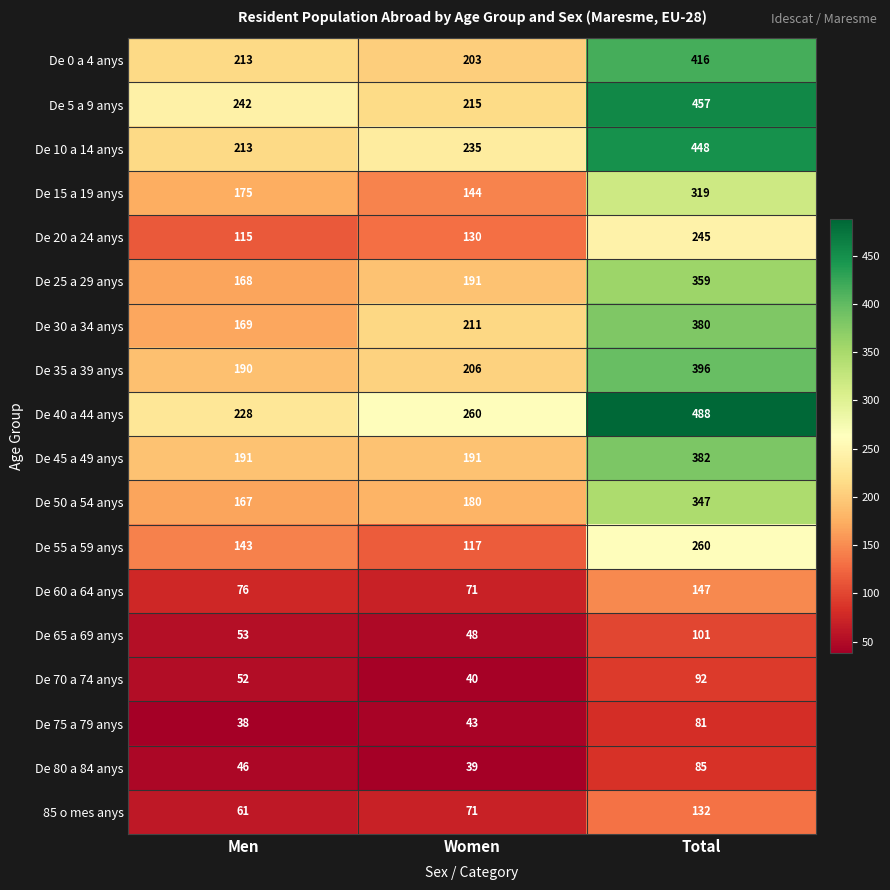

The De 65 a 69 anys series shows 101 at Total. True or false?

True